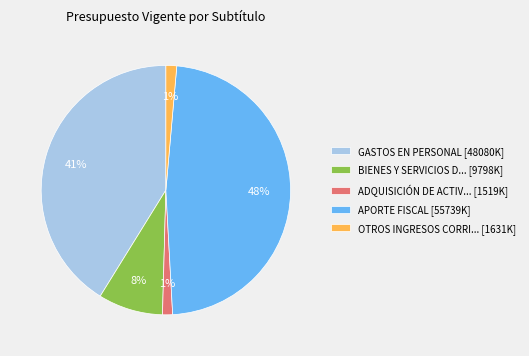

True or false: GASTOS EN PERSONAL [48080K] accounts for 41% of the total.

True